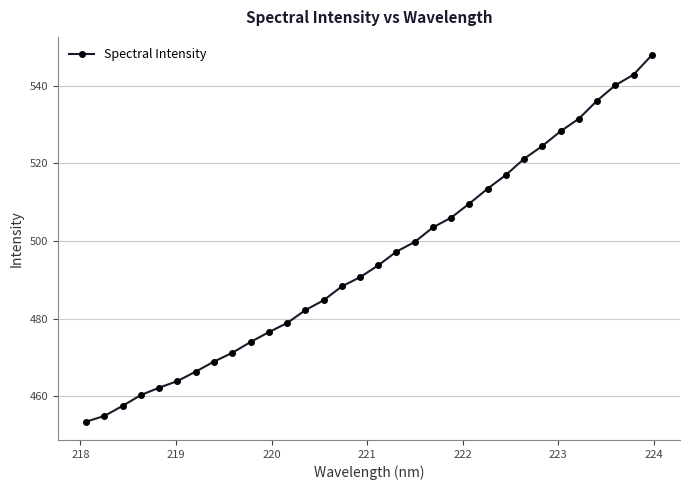

How many data points does each series have?

32